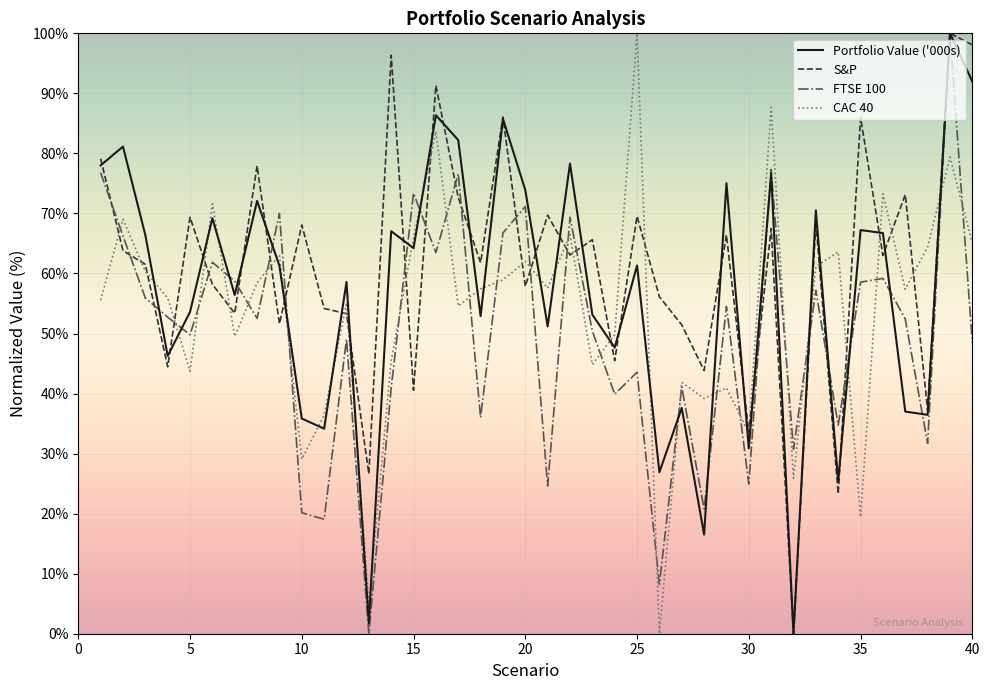

Which series has the largest total across all categories?

S&P